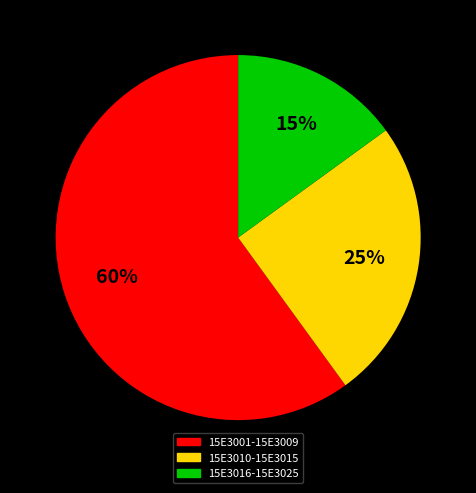

Count the number of slices in the pie.

3